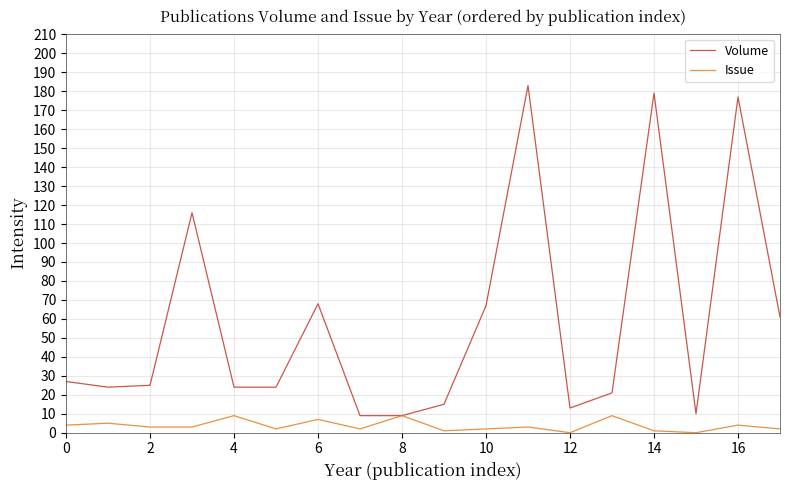

Which series has the largest total across all categories?

Volume